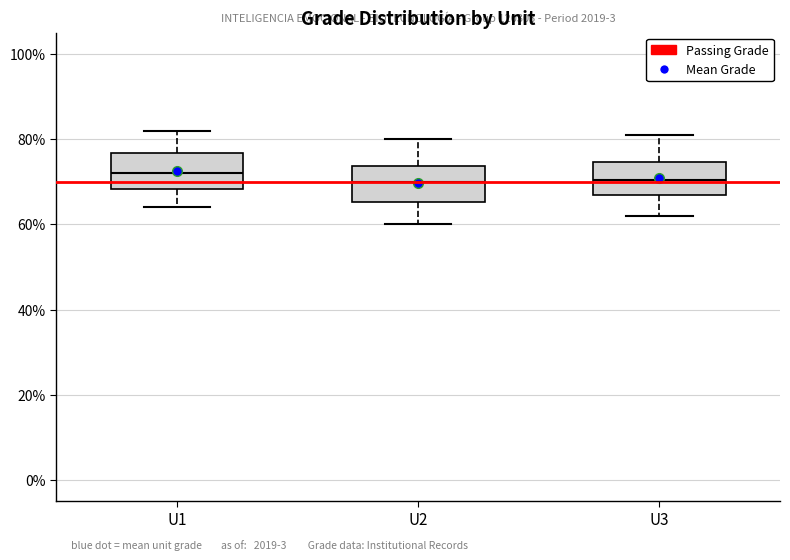

Reading left to right, transcribe this box plot: for each box, give where its median line is, the range the box spans, and where its two whiskers end, as read against the y-axis. The values are not printed on the chart, so give them approximately, as read against the axis.

U1: median 72, box 68 to 76, whiskers 64 to 82
U2: median 70, box 66 to 74, whiskers 60 to 80
U3: median 70, box 68 to 74, whiskers 62 to 82